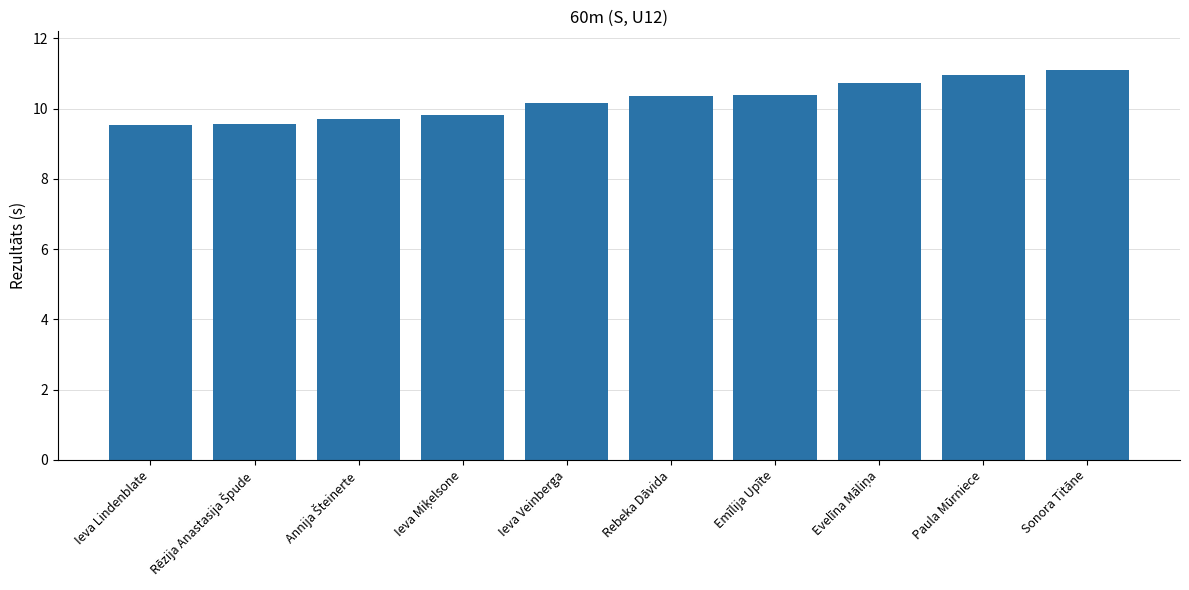

What position from the left is Rebeka Dāvida?

6